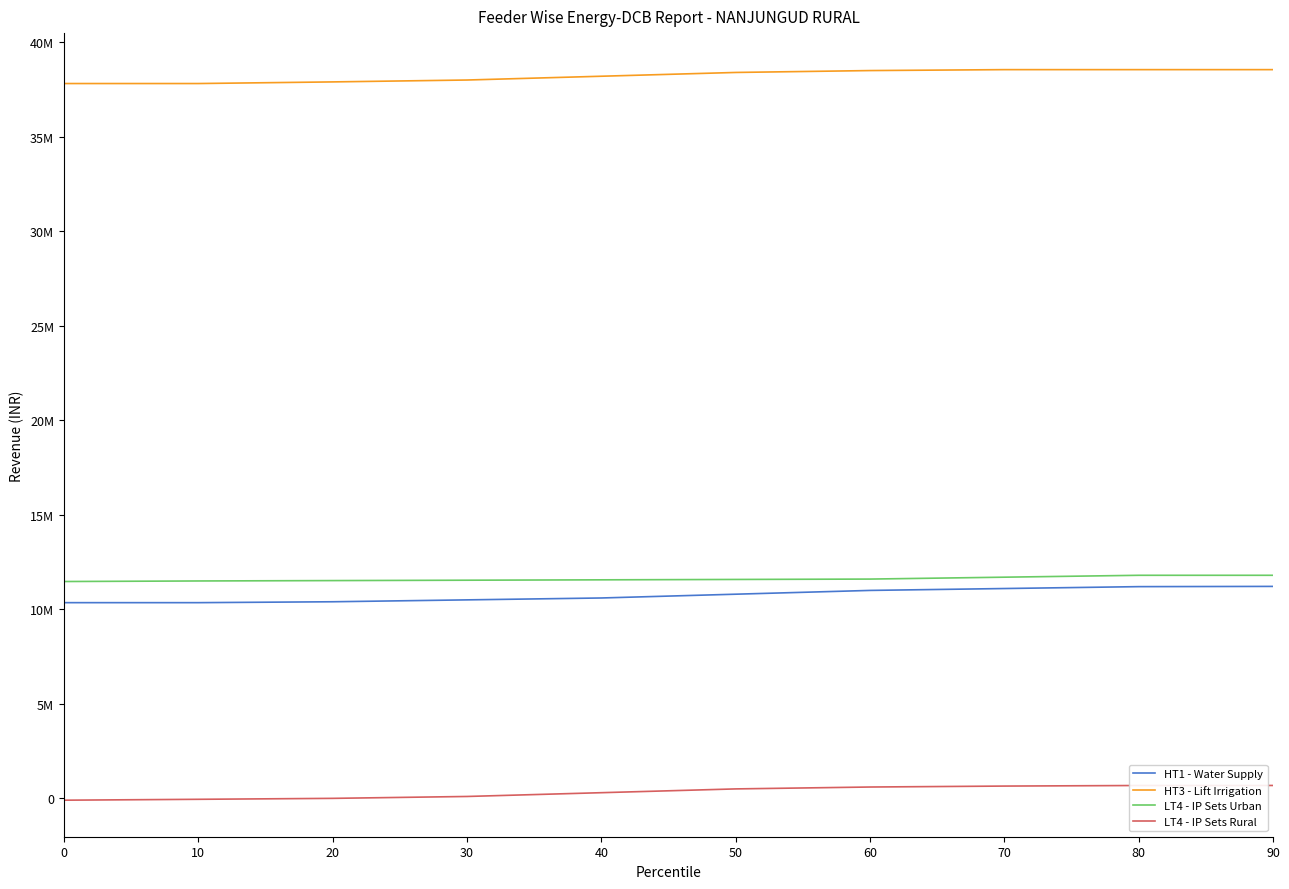

Does the chart display data point markers on the line(s)?

No